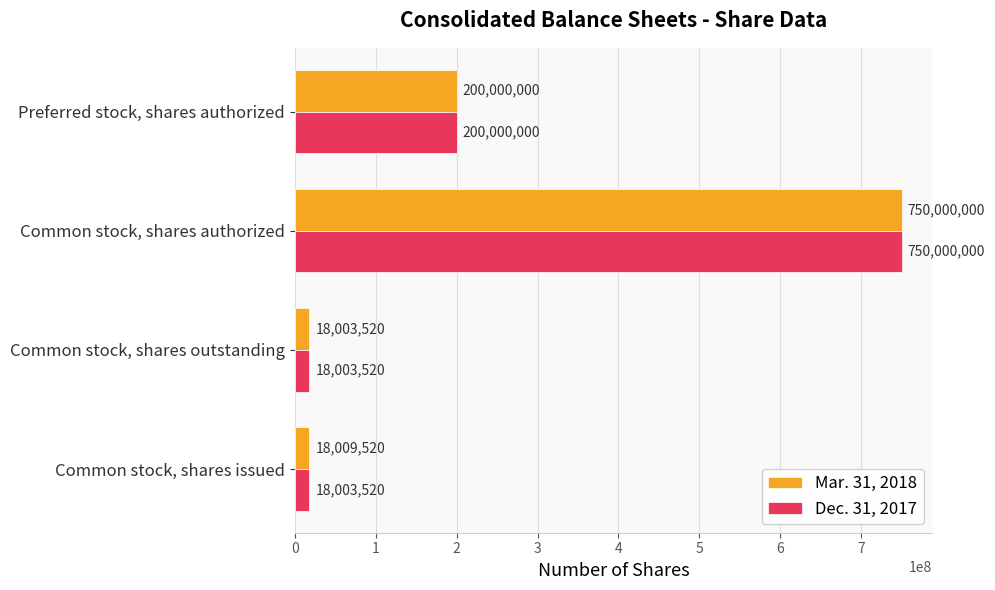

At which category is the sum across all series the highest?

Common stock, shares authorized